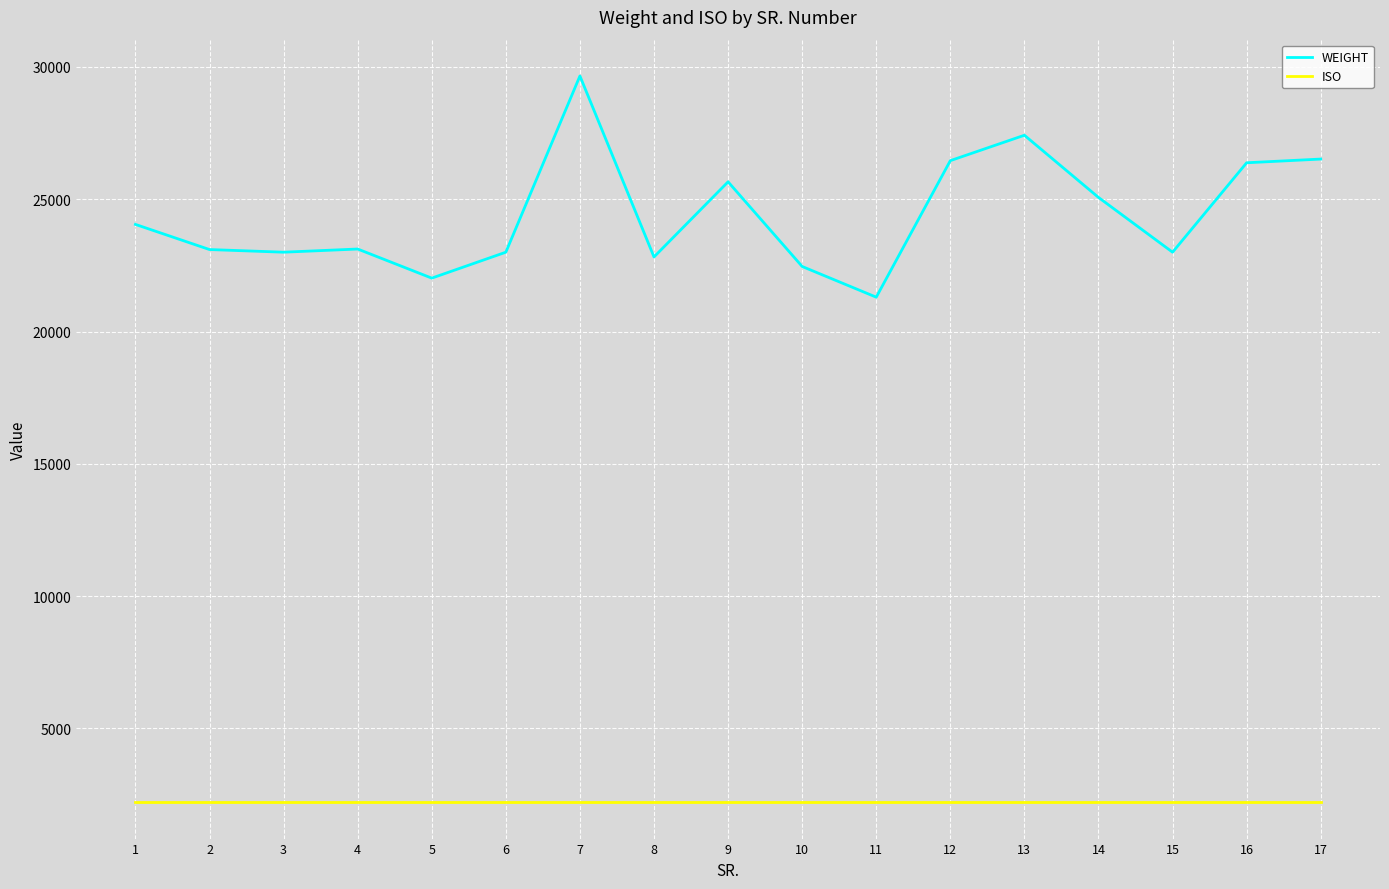

The value of ISO at 17 is 791. True or false?

False